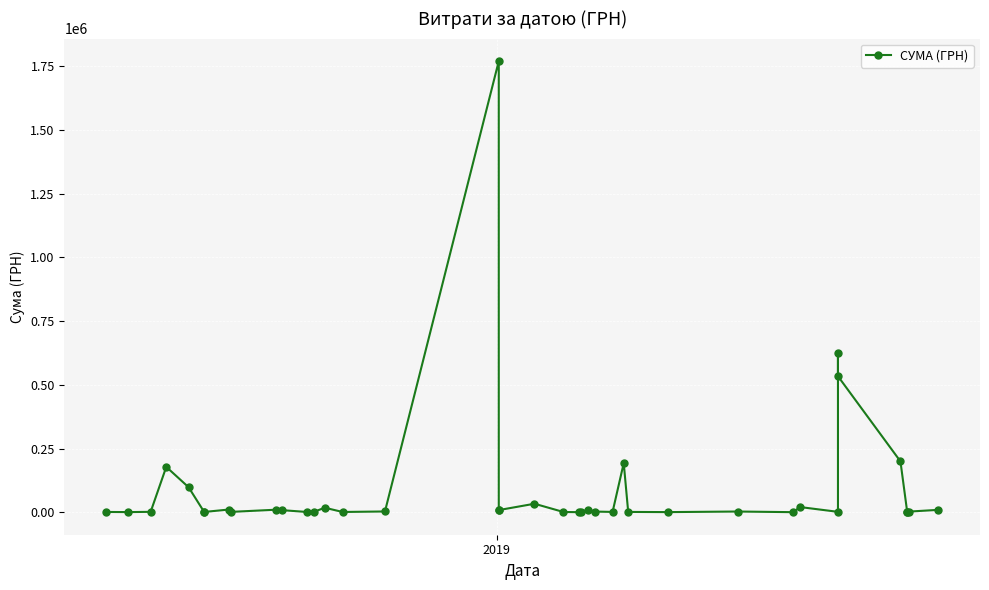

Is this an area chart (filled region under the line)?

No